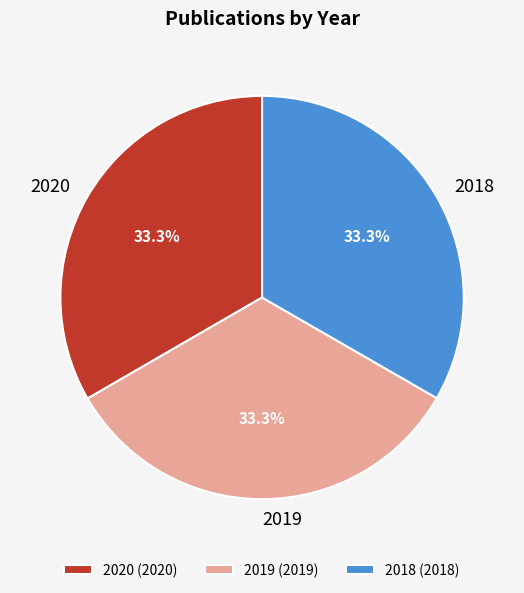

Does 2018 (2018) account for over 50% of the chart?

No